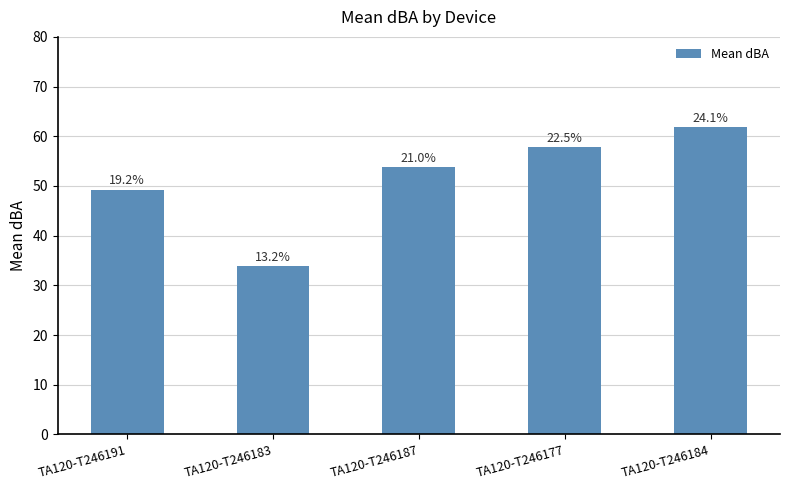

How many bars are there in total?

5